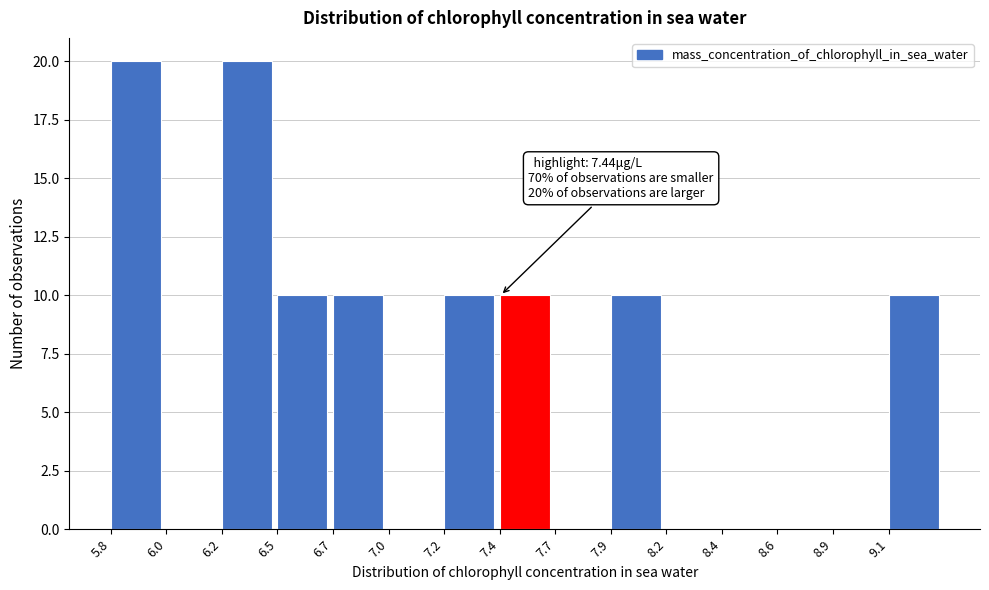

Reading left to right, extract all data points from this chart.

5.8=20	6.0=0	6.2=20	6.5=10	6.7=10	7.0=0	7.2=10	7.4=10	7.7=0	7.9=10	8.2=0	8.4=0	8.6=0	8.9=0	9.1=10